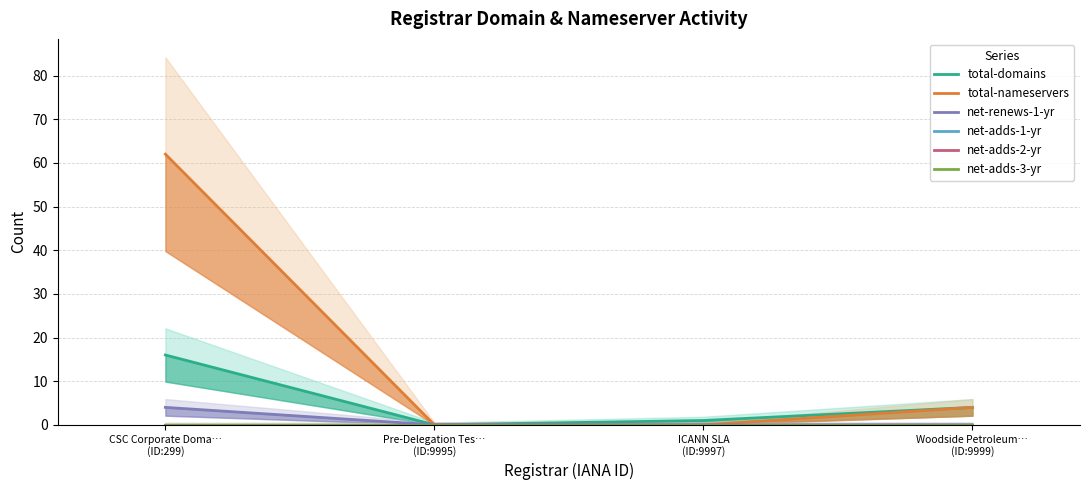

What is the label of the 1st point from the right?

Woodside Petroleum…
(ID:9999)